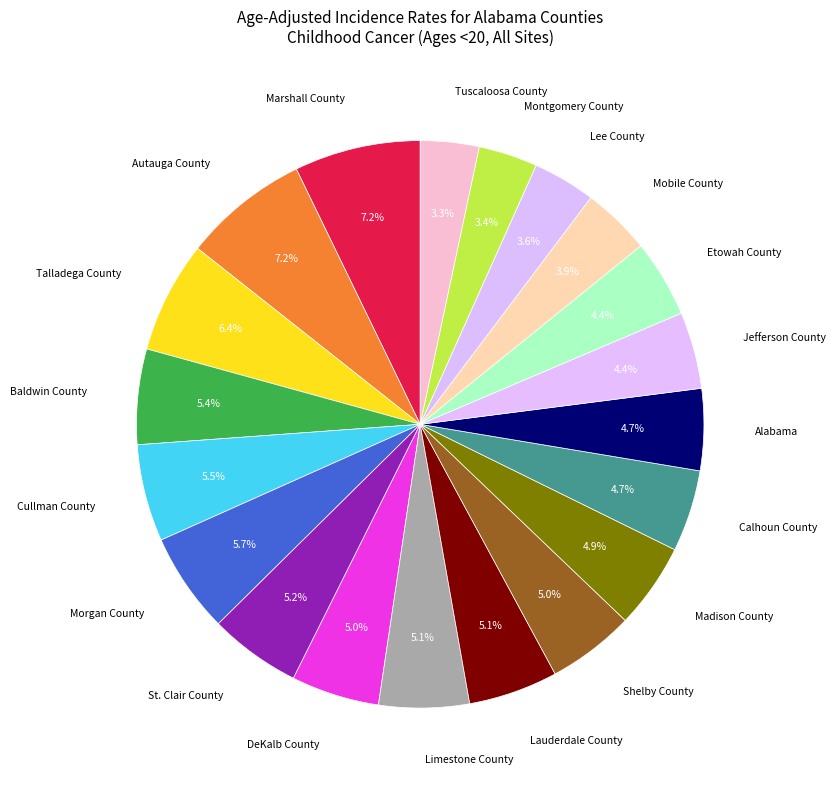

To the nearest percent, what is the combined percentage of Etowah County and Madison County?

9%